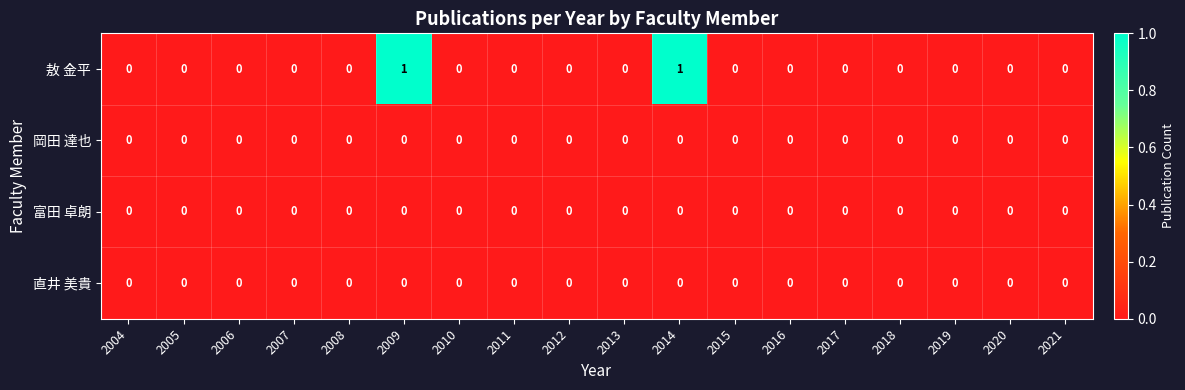

Which series changed the most between 2012 and 2014?

敖 金平